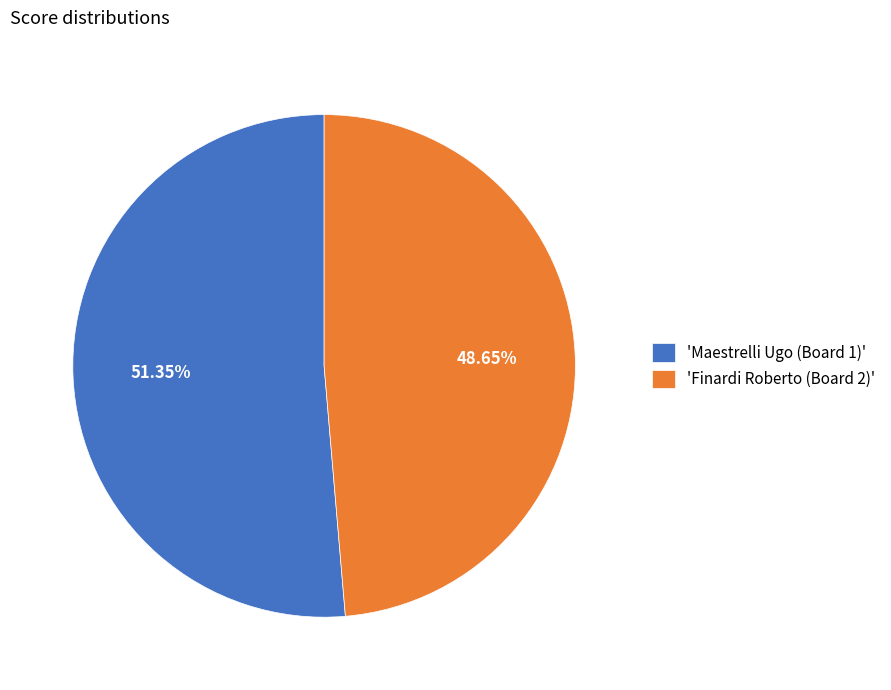

Which category has the biggest portion of the pie?

'Maestrelli Ugo (Board 1)'